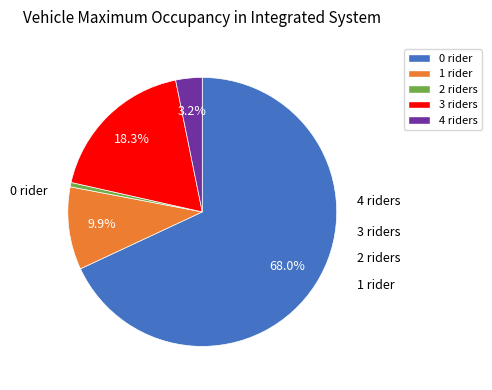

Is there any slice that represents more than half of the pie?

Yes